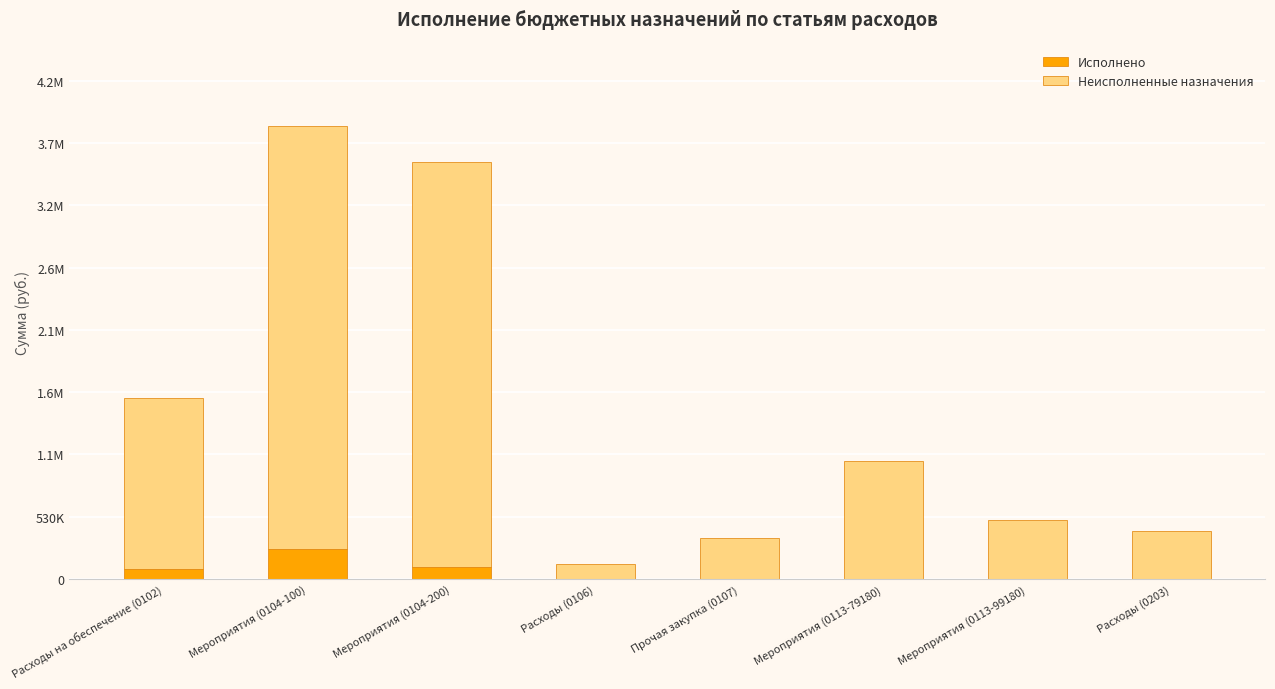

At how many categories does at least one series exceed 1497192?

2